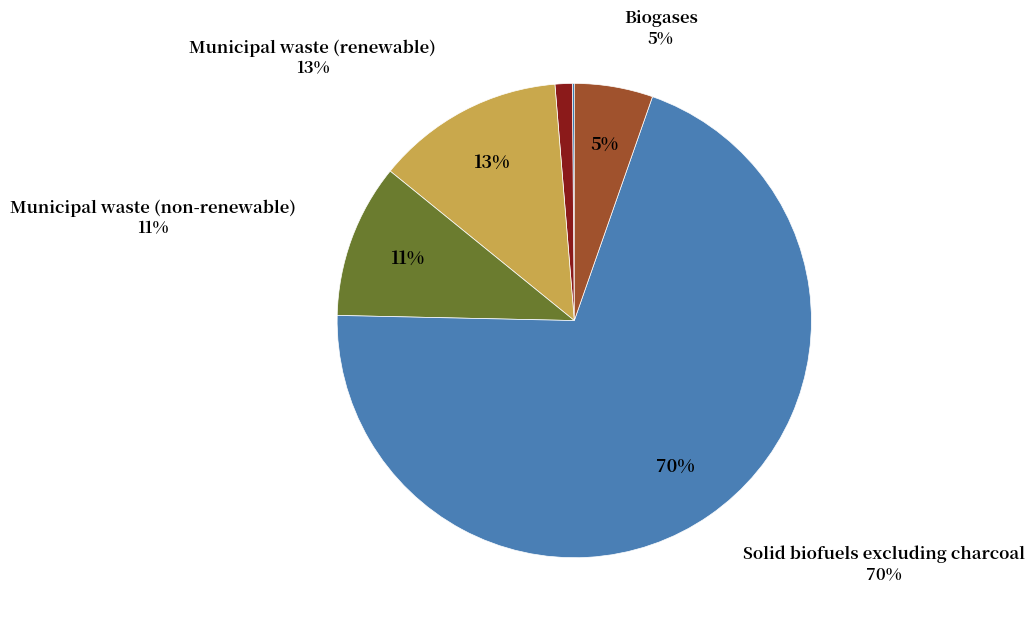

How many slices are in this pie chart?

6